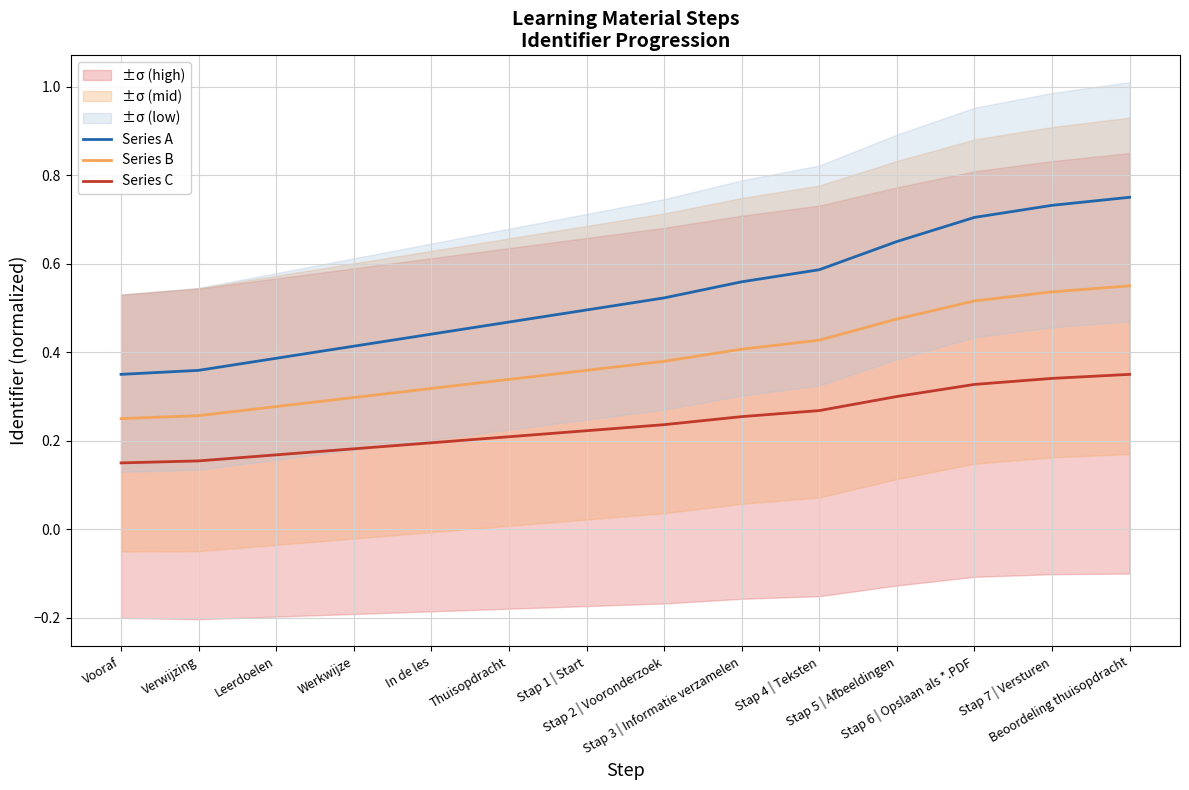

How many distinct data groups are displayed?

3